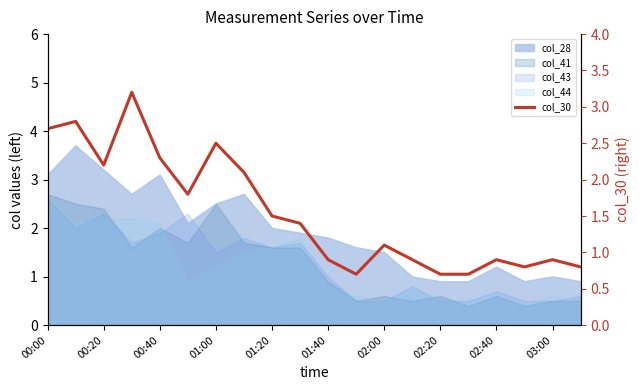

What is the maximum value shown in the chart?

3.2